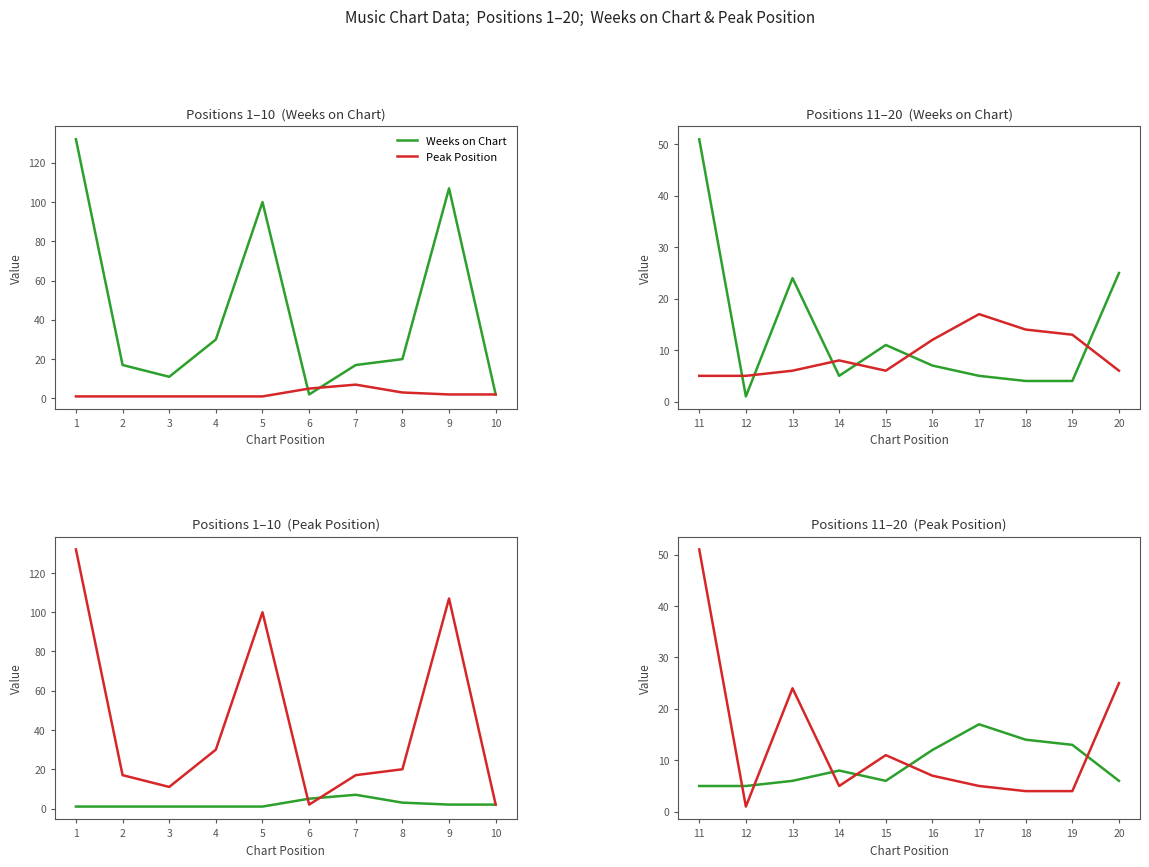

List the series in order of their overall mean, lowest first.

Weeks on Chart, Peak Position